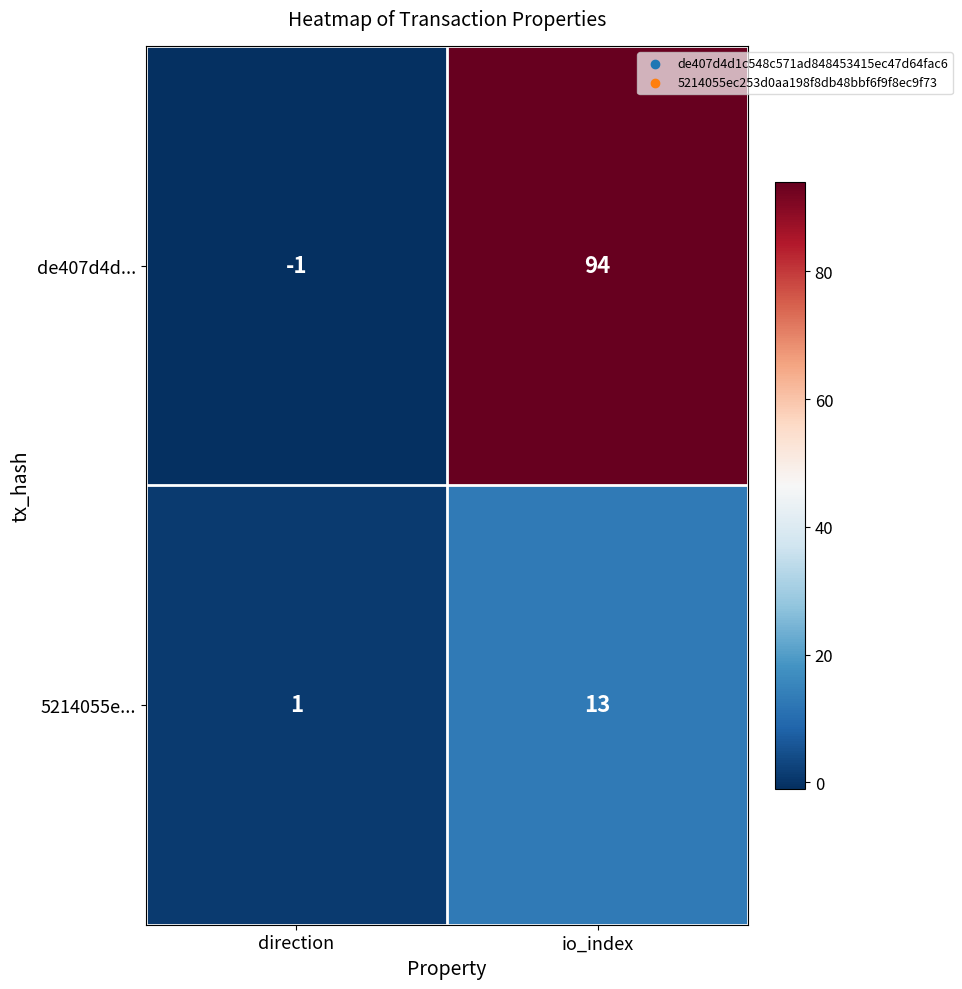

What is the difference between the maximum and minimum values in the de407d4d... series?

95